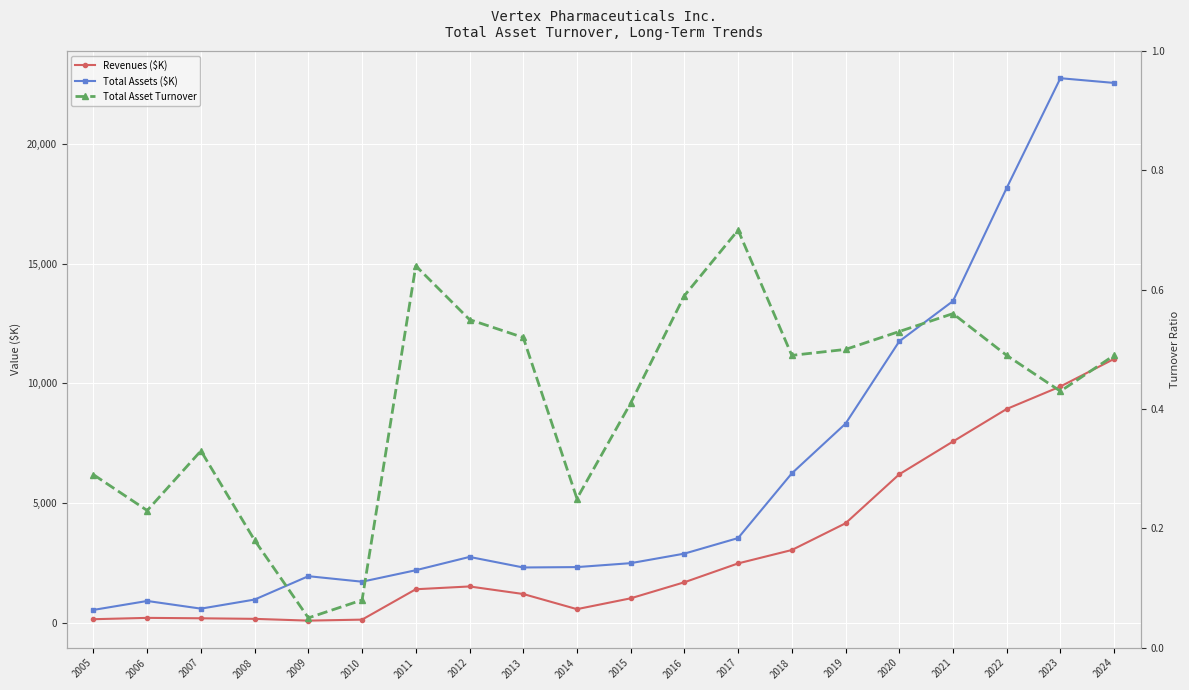

What is the difference between the highest and lowest values at 2023?

22729.8